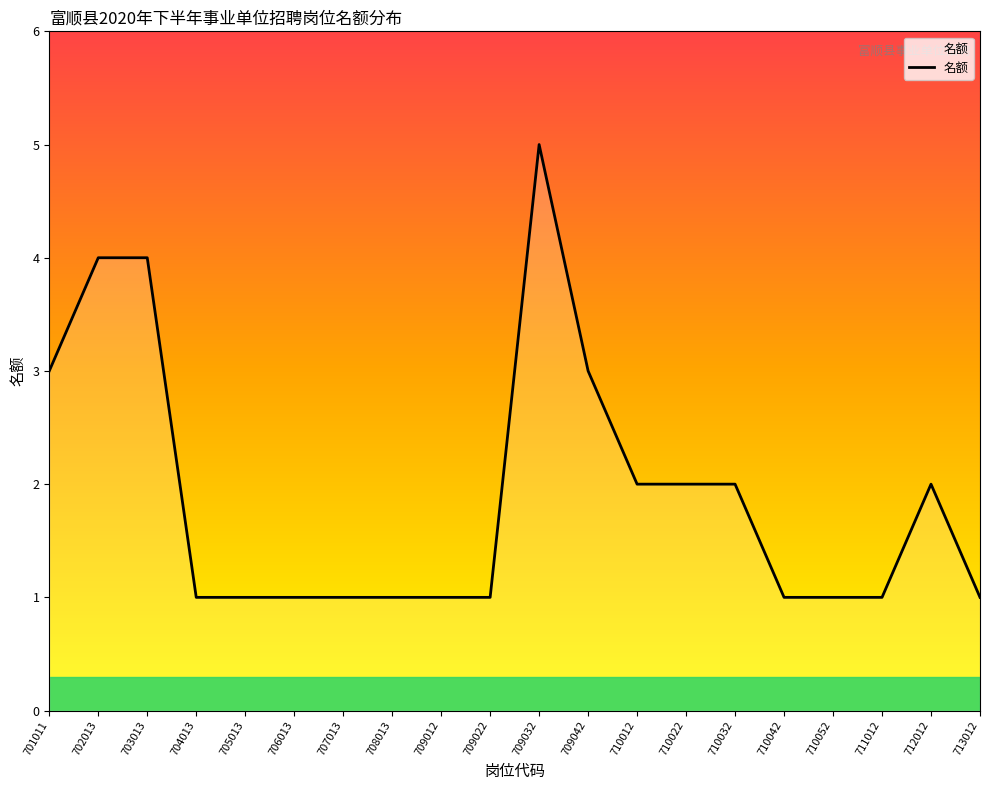

Is it true that the value at 707013 is 2?

False